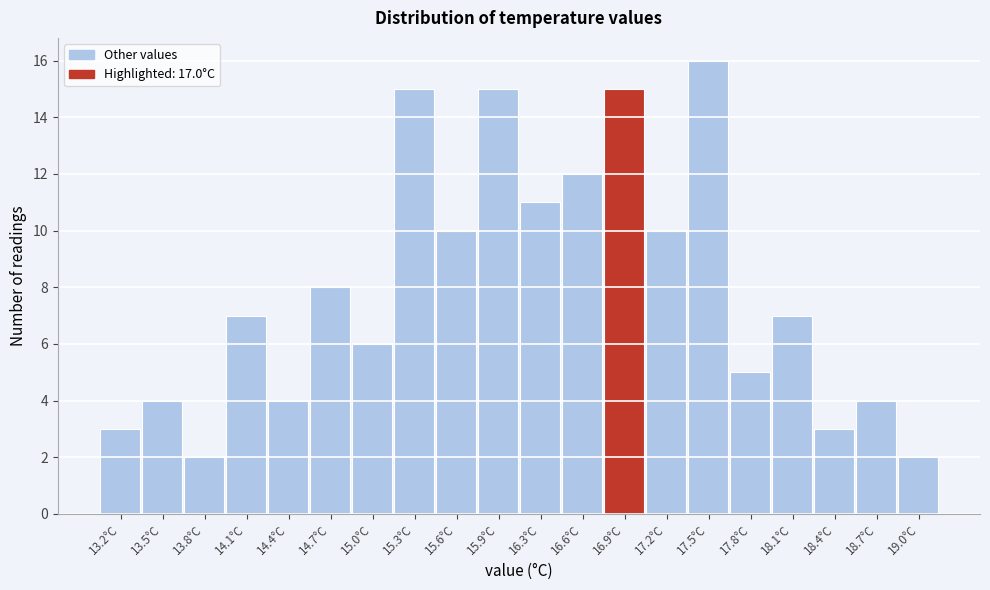

Reading left to right, list every bar in this chart as the range it spans on the x-axis followed by its height. Neither the bar edges nor the heights are printed on the chart, so give them approximately, as read against the axes.

13.00 to 13.31: 3
13.31 to 13.62: 4
13.62 to 13.93: 2
13.93 to 14.24: 7
14.24 to 14.55: 4
14.55 to 14.86: 8
14.86 to 15.17: 6
15.17 to 15.48: 15
15.48 to 15.79: 10
15.79 to 16.10: 15
16.10 to 16.41: 11
16.41 to 16.72: 12
16.72 to 17.03: 15
17.03 to 17.34: 10
17.34 to 17.65: 16
17.65 to 17.96: 5
17.96 to 18.27: 7
18.27 to 18.58: 3
18.58 to 18.89: 4
18.89 to 19.20: 2